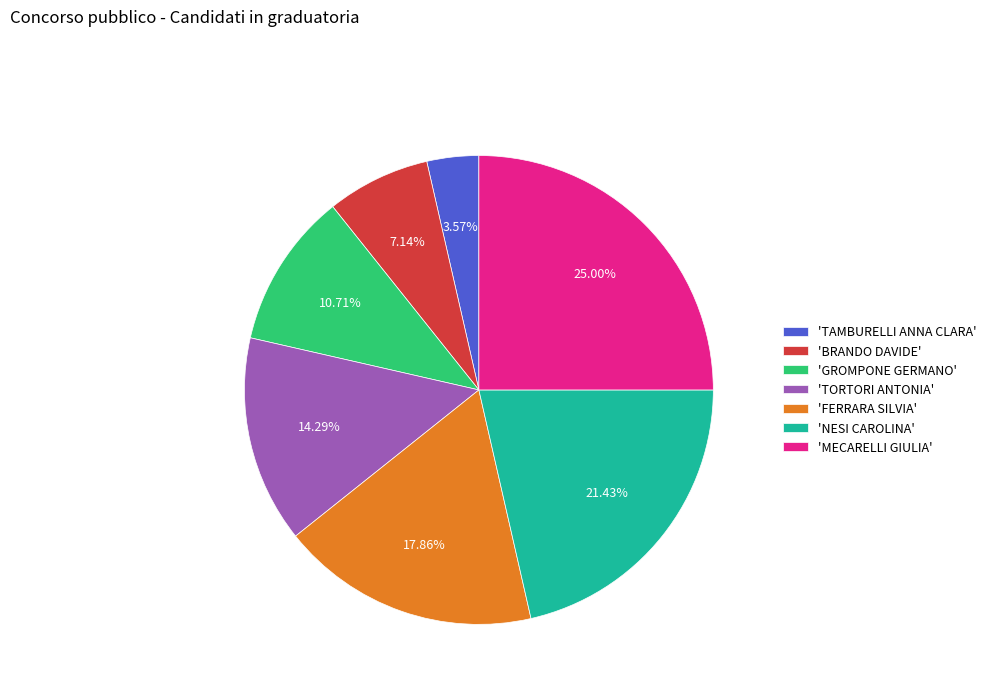

Which category has the smallest portion of the pie?

'TAMBURELLI ANNA CLARA'